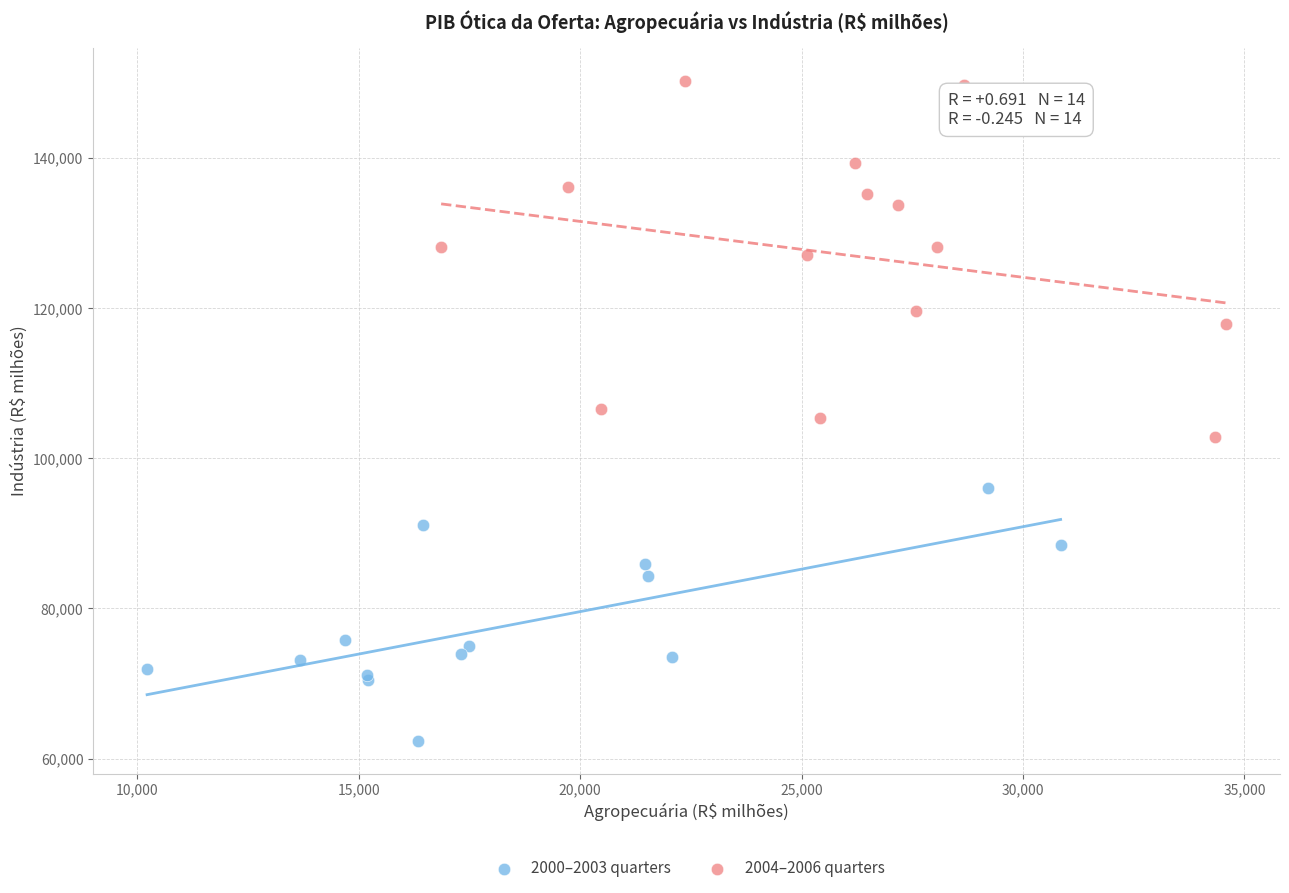

Which series reaches the minimum Y coordinate?

2000–2003 quarters